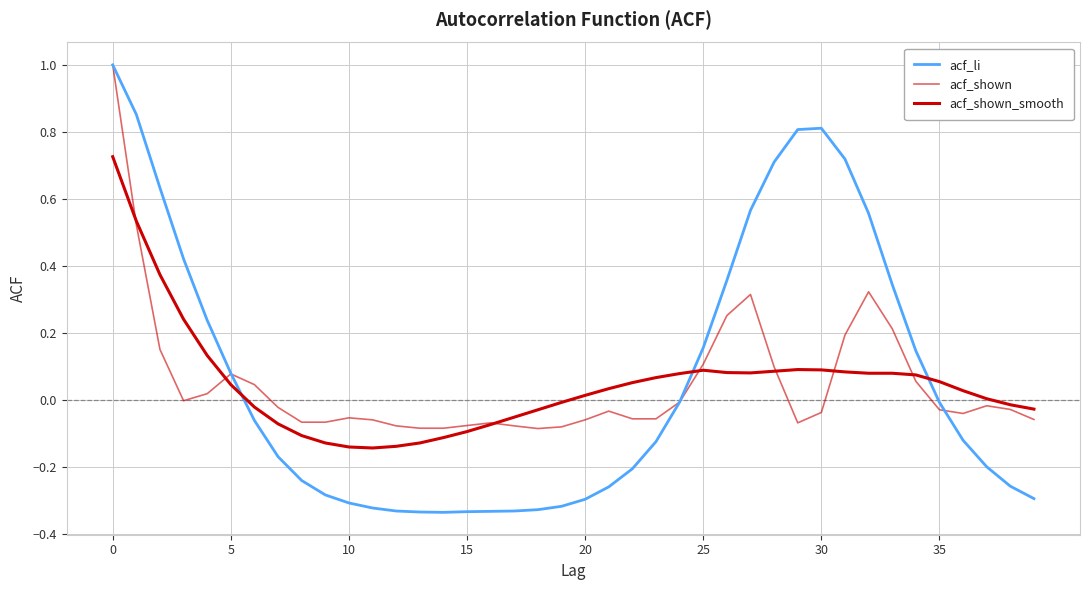

How many lines are shown in the chart?

3